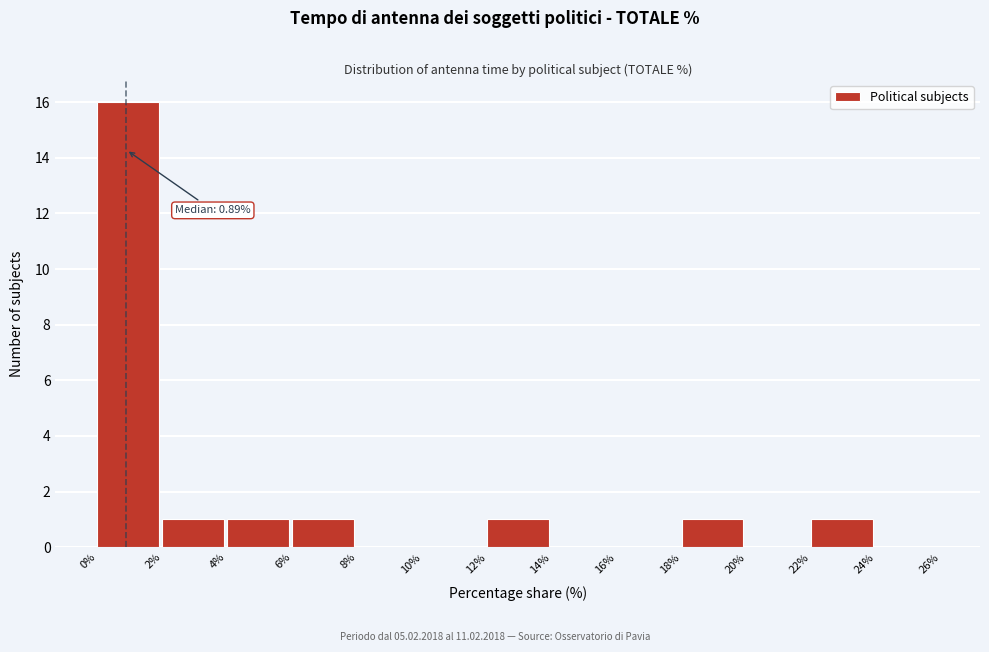

Which range on the x-axis has the tallest bar?

0% to 2%